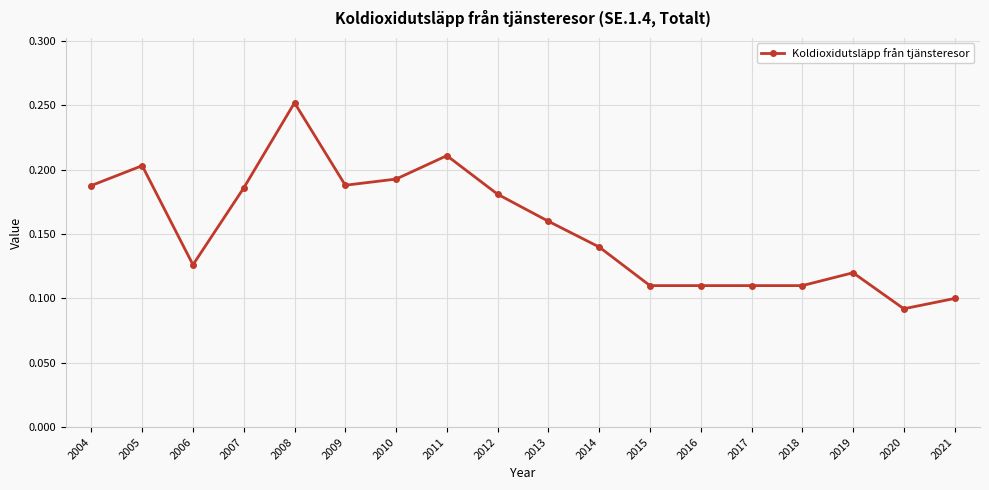

Is it true that the value at 2016 is 0.1?

True